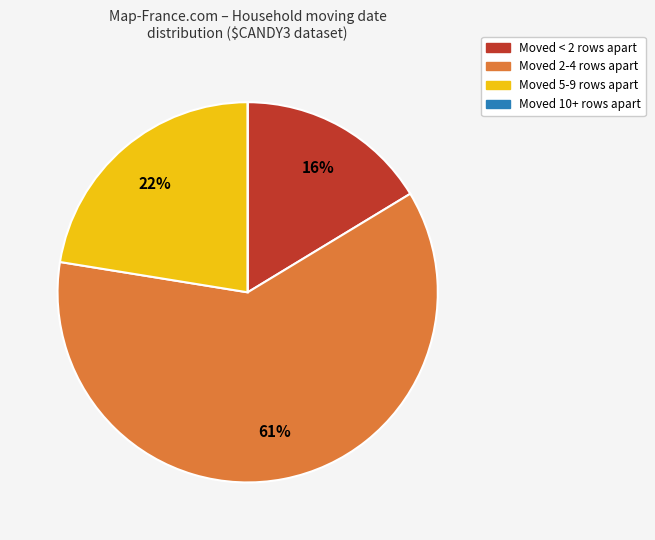

Which has a higher value, Moved < 2 rows apart or Moved 5-9 rows apart?

Moved 5-9 rows apart